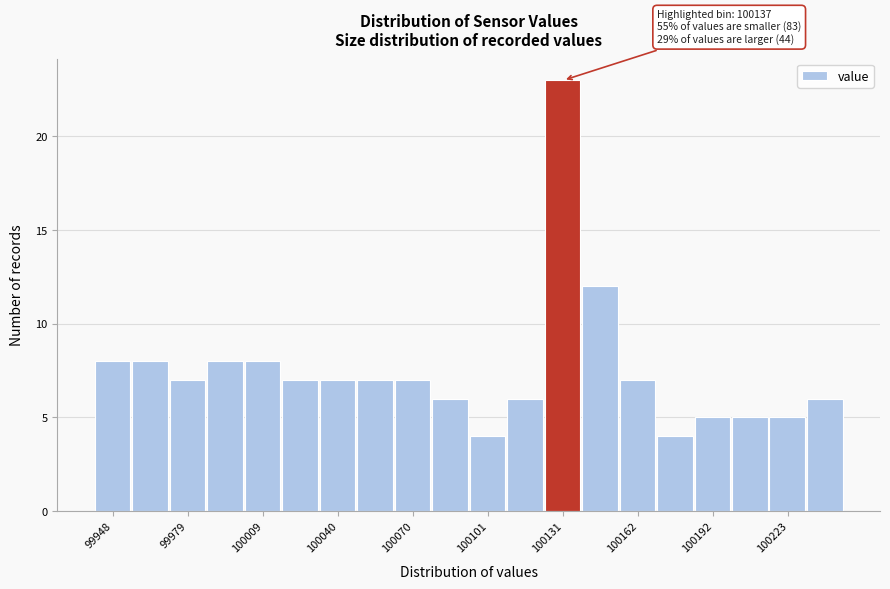

Around what value on the x-axis is the tallest bar? Give the approximate position of its centre, as read against the axis.

100130